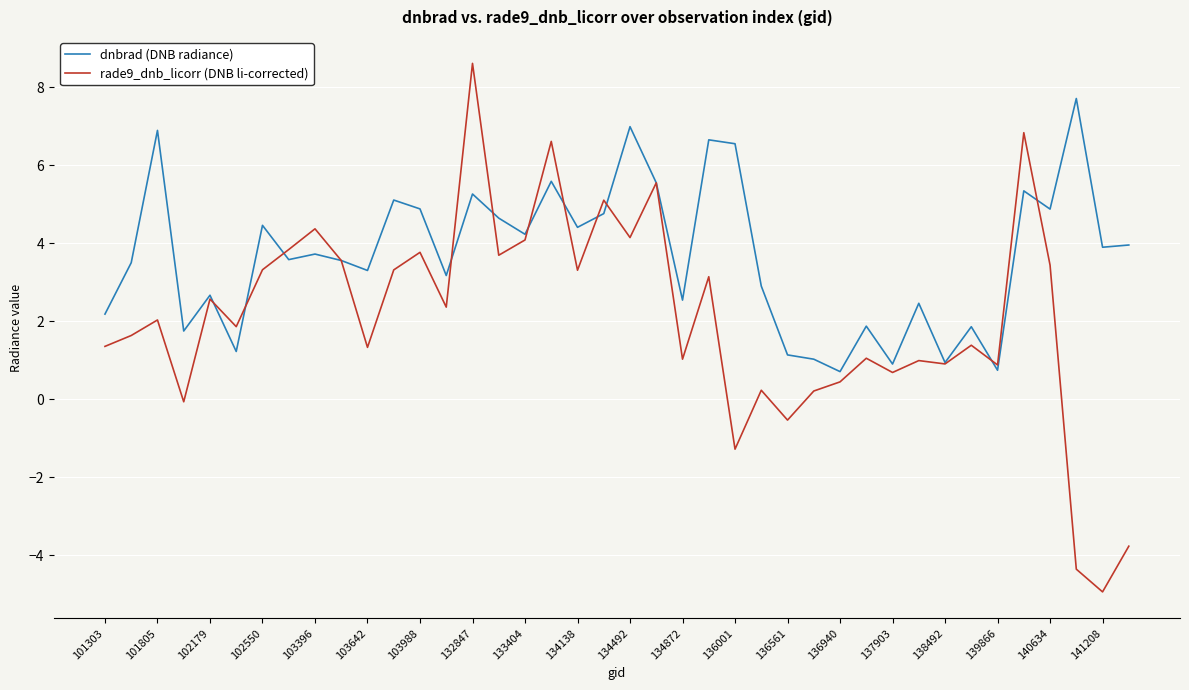

Which series has the largest total across all categories?

dnbrad (DNB radiance)